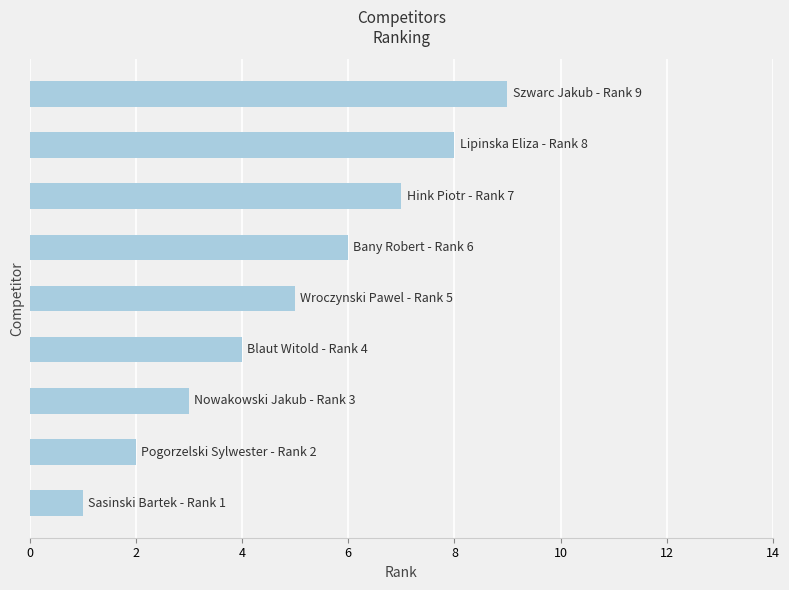

How many data points are less than 5?

4